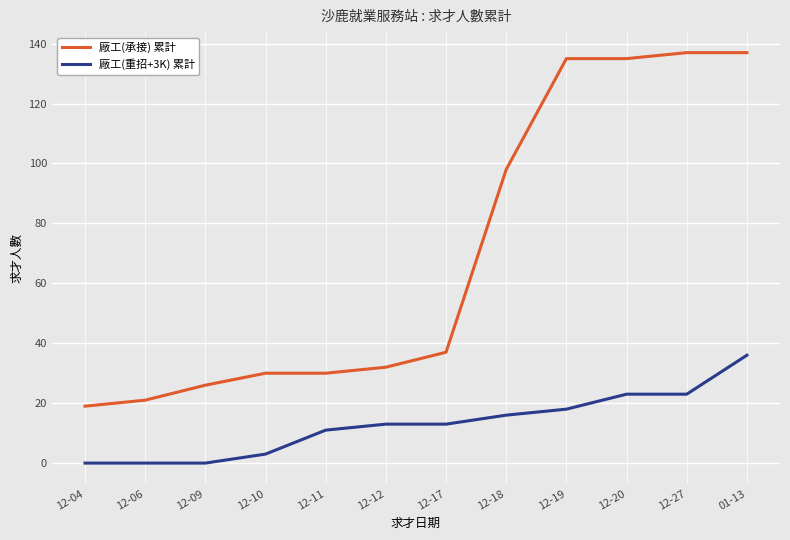

What is the highest value of the 廠工(承接) 累計 series?

137